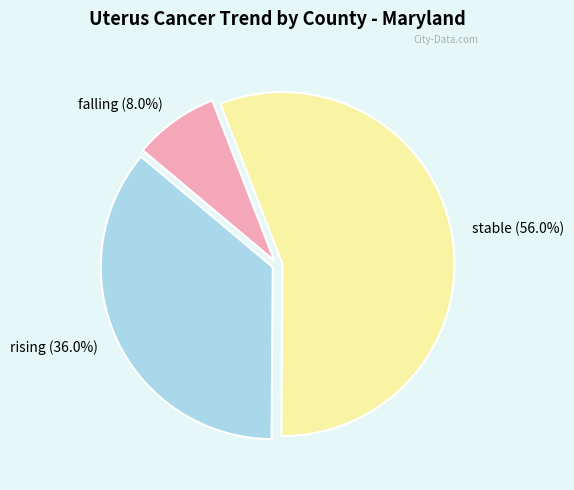

What percentage is the rising slice, to the nearest percent?

36%